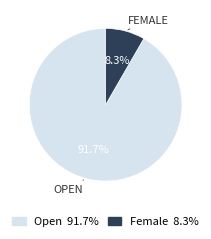

How many slices are in this pie chart?

2